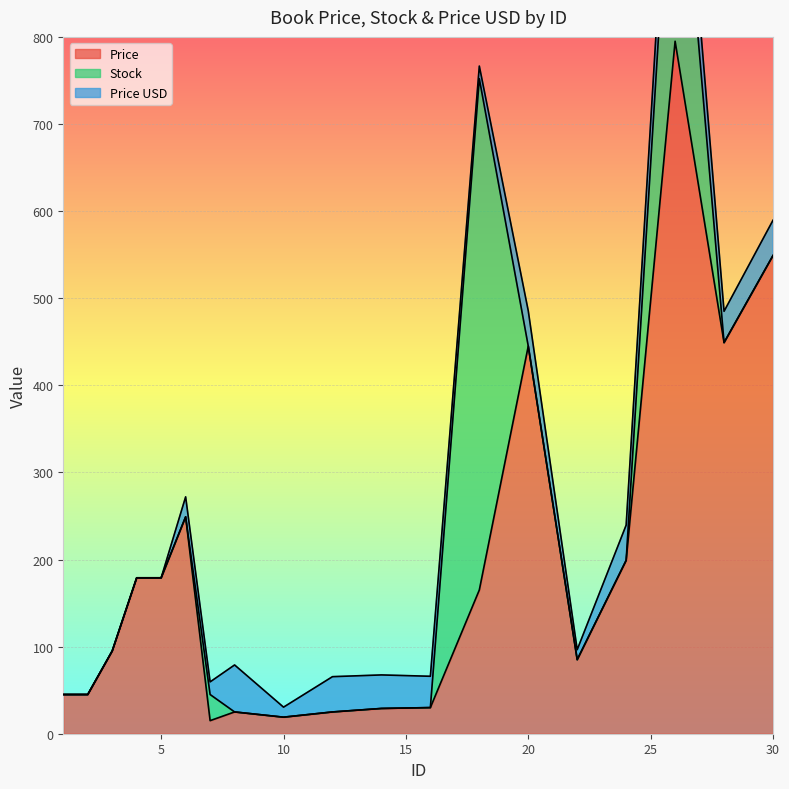

Which series has the widest spread of values?

Price